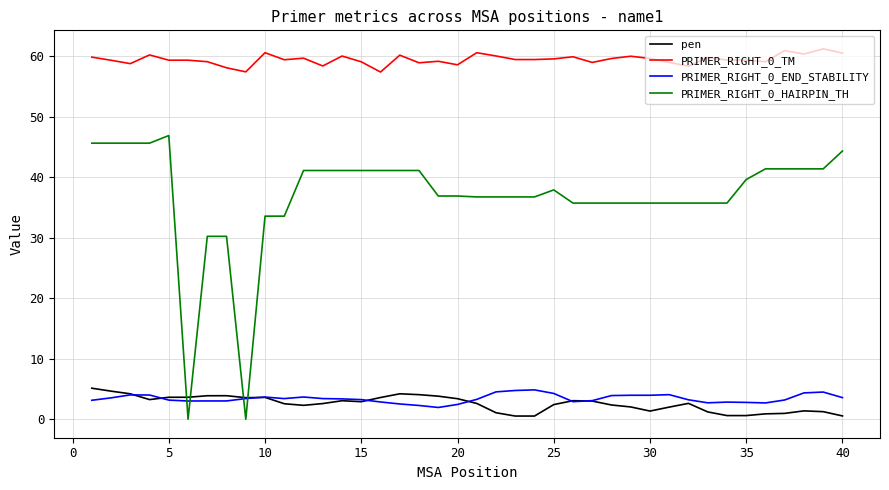

Which series has the largest total across all categories?

PRIMER_RIGHT_0_TM